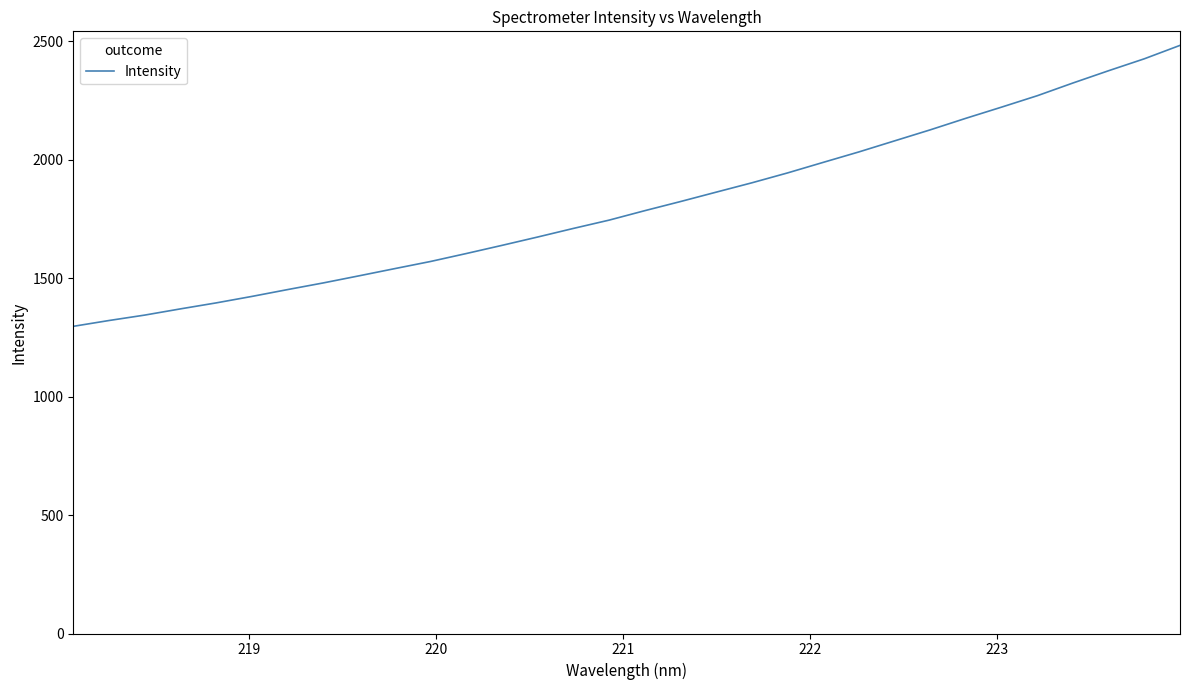

What is the difference between the maximum and minimum values?

1186.1